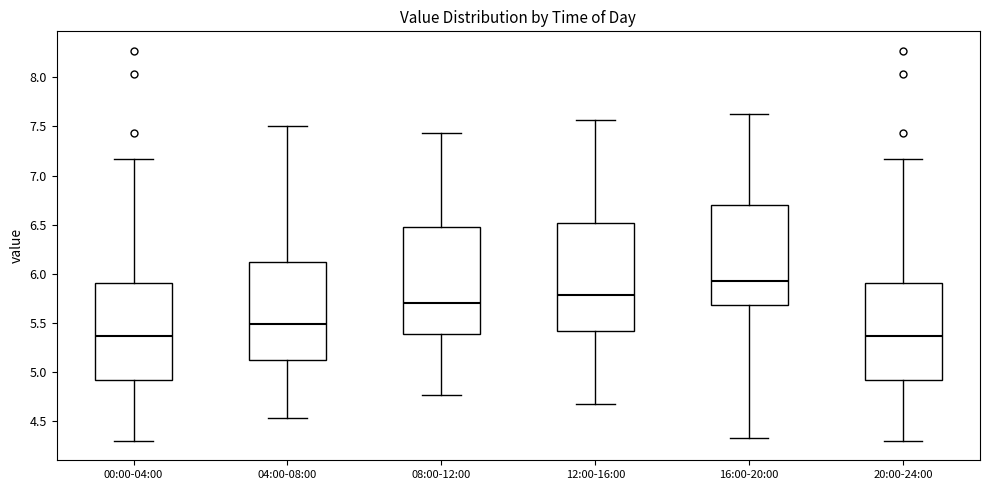

Reading left to right, read every box against the y-axis: the position of its median line, the range the box covers, and the ends of its whiskers. The values are not printed on the chart, so give them approximately, as read against the axis.

00:00-04:00: median 5.35, box 4.90 to 5.90, whiskers 4.30 to 7.15
04:00-08:00: median 5.50, box 5.10 to 6.10, whiskers 4.55 to 7.50
08:00-12:00: median 5.70, box 5.40 to 6.50, whiskers 4.75 to 7.45
12:00-16:00: median 5.80, box 5.40 to 6.50, whiskers 4.65 to 7.55
16:00-20:00: median 5.95, box 5.70 to 6.70, whiskers 4.35 to 7.65
20:00-24:00: median 5.35, box 4.90 to 5.90, whiskers 4.30 to 7.15